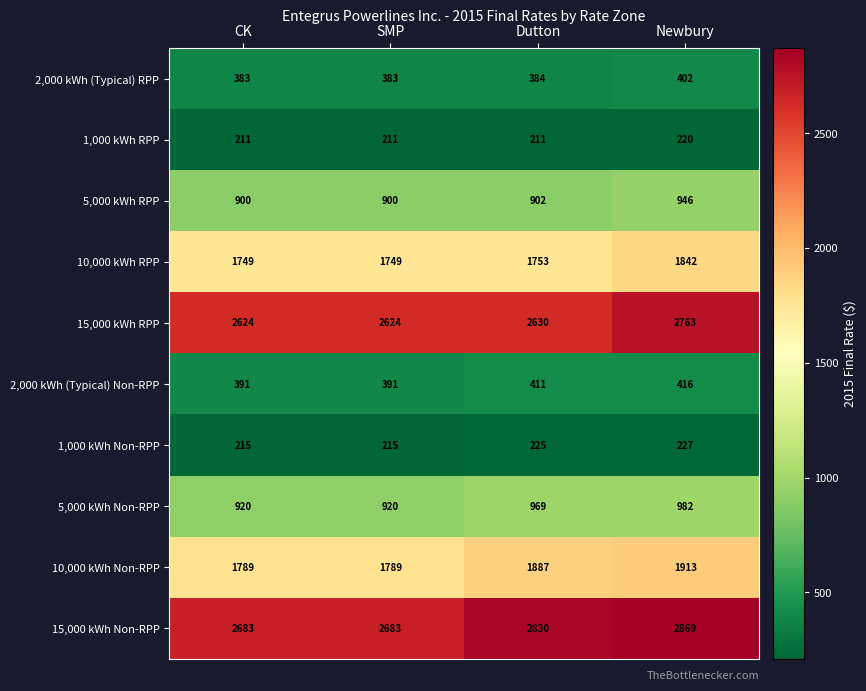

Rank the series by their maximum value, from lowest to highest.

1,000 kWh RPP, 1,000 kWh Non-RPP, 2,000 kWh (Typical) RPP, 2,000 kWh (Typical) Non-RPP, 5,000 kWh RPP, 5,000 kWh Non-RPP, 10,000 kWh RPP, 10,000 kWh Non-RPP, 15,000 kWh RPP, 15,000 kWh Non-RPP